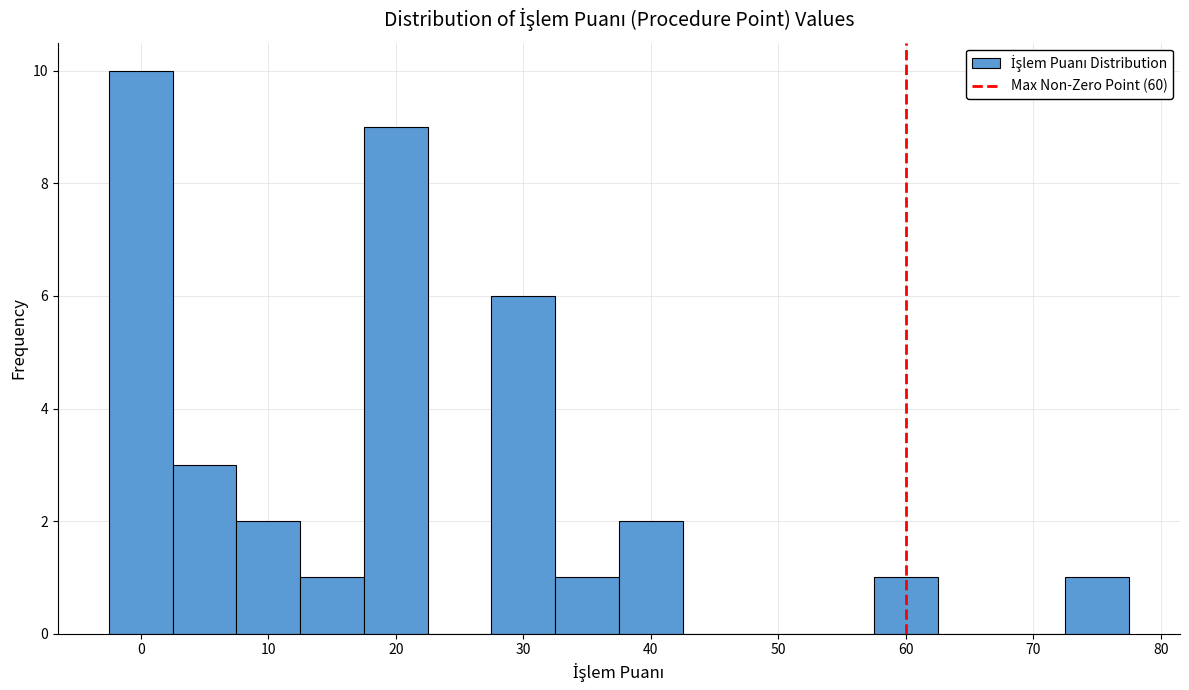

Over which range of the x-axis is the bar tallest?

-2.5 to 2.5